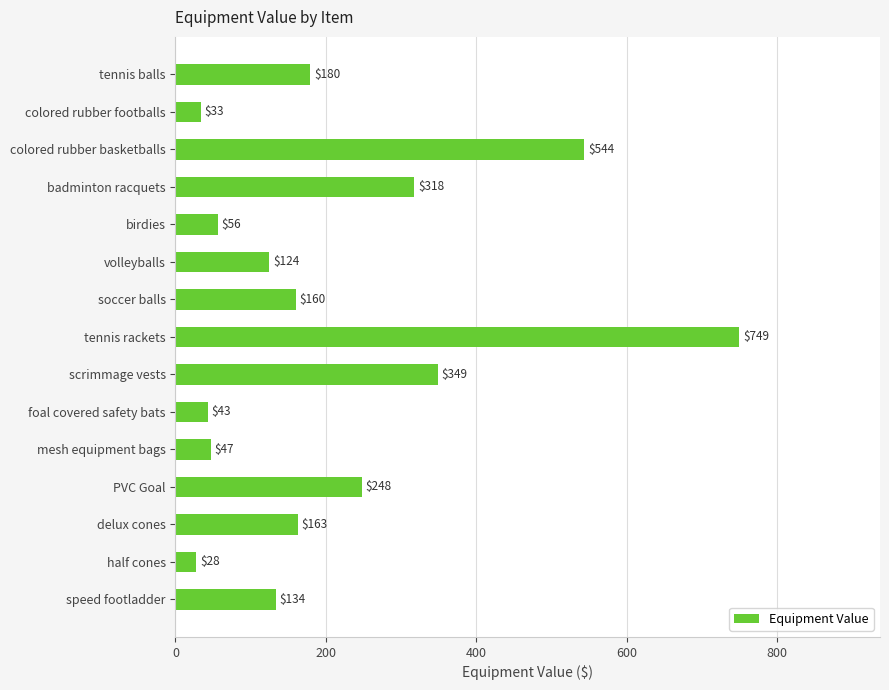

Which has a higher value, colored rubber footballs or half cones?

colored rubber footballs